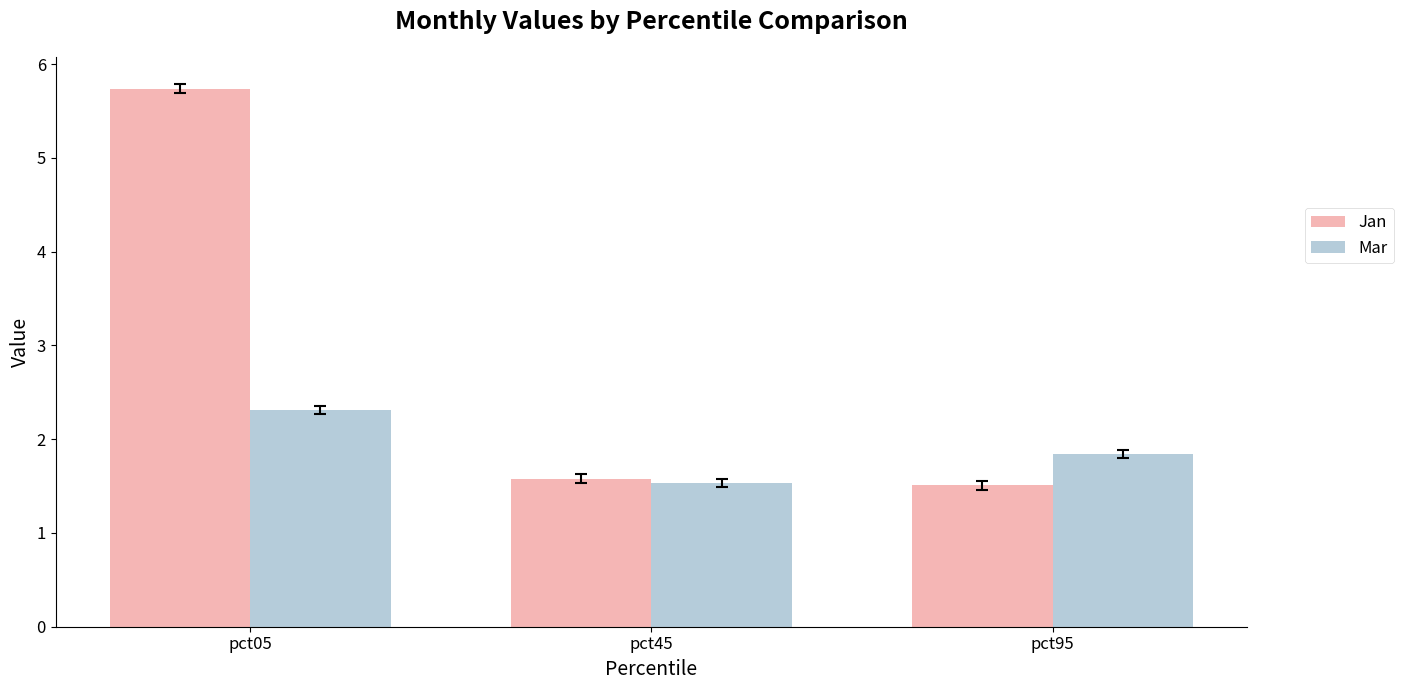

What is the maximum value shown in the chart?

5.7